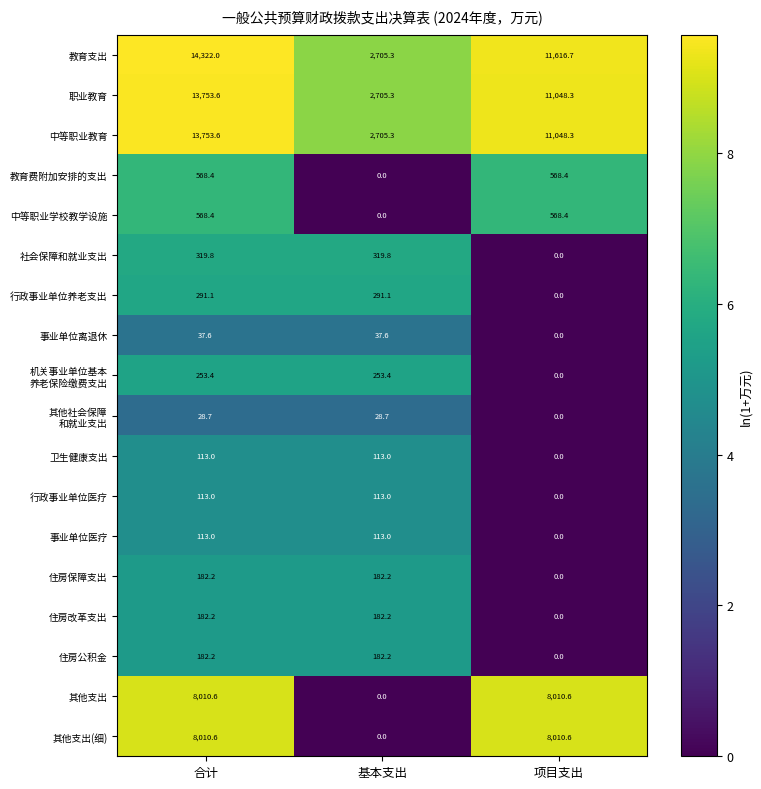

At how many categories does at least one series exceed 7?

3